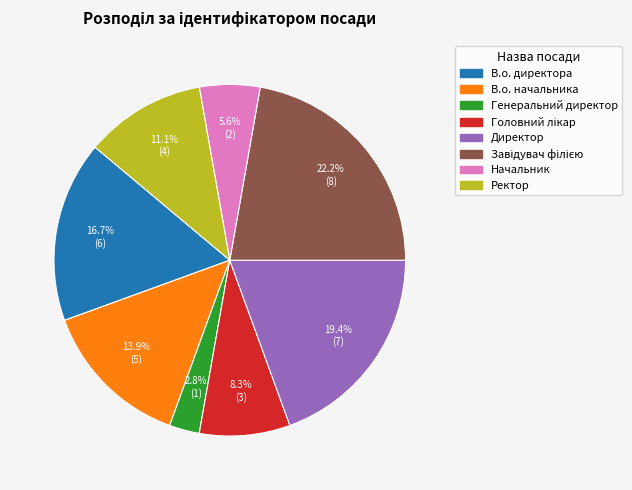

Is Директор the majority of the pie?

No